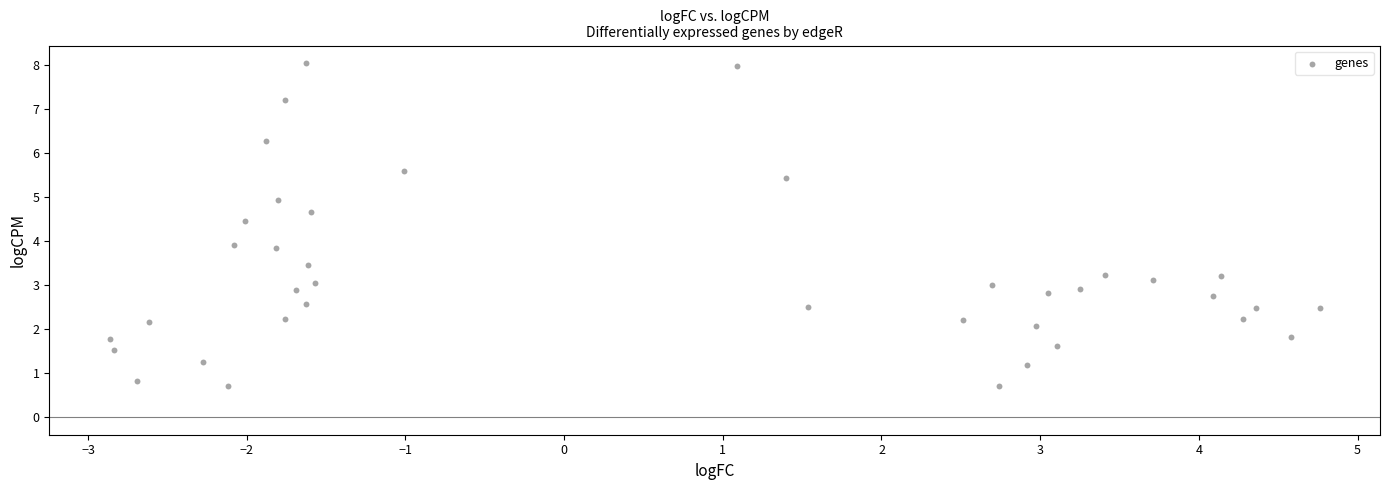

What is the range of X values (max minus min)?

7.6